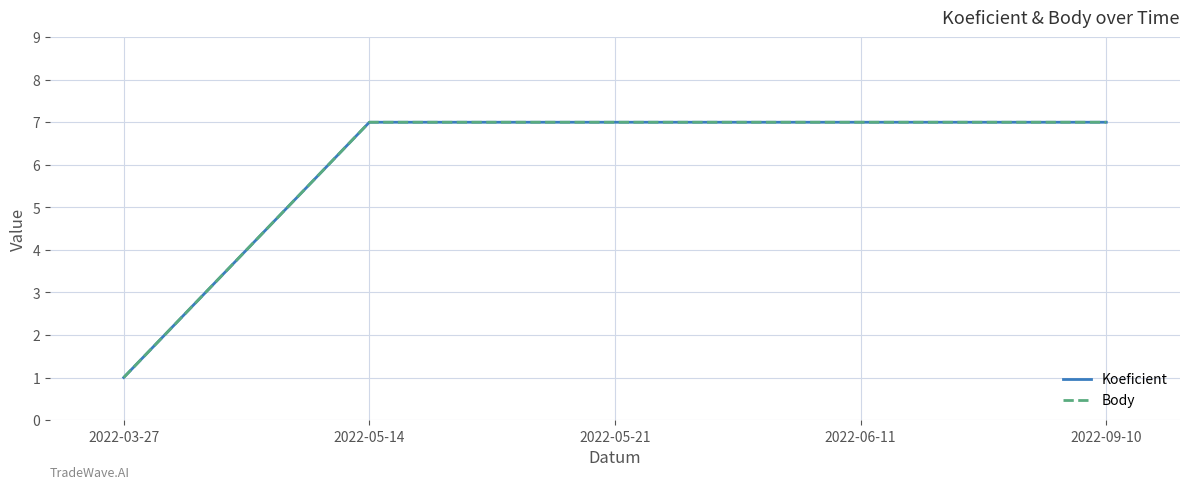

Does the chart display data point markers on the line(s)?

No